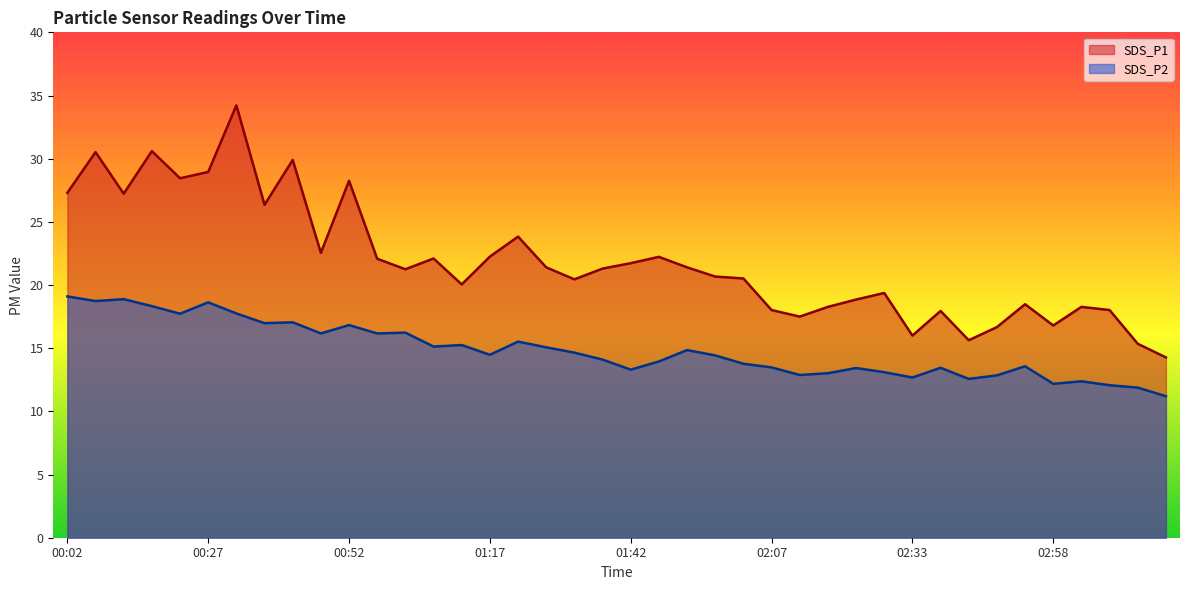

Does the chart display data point markers on the line(s)?

No